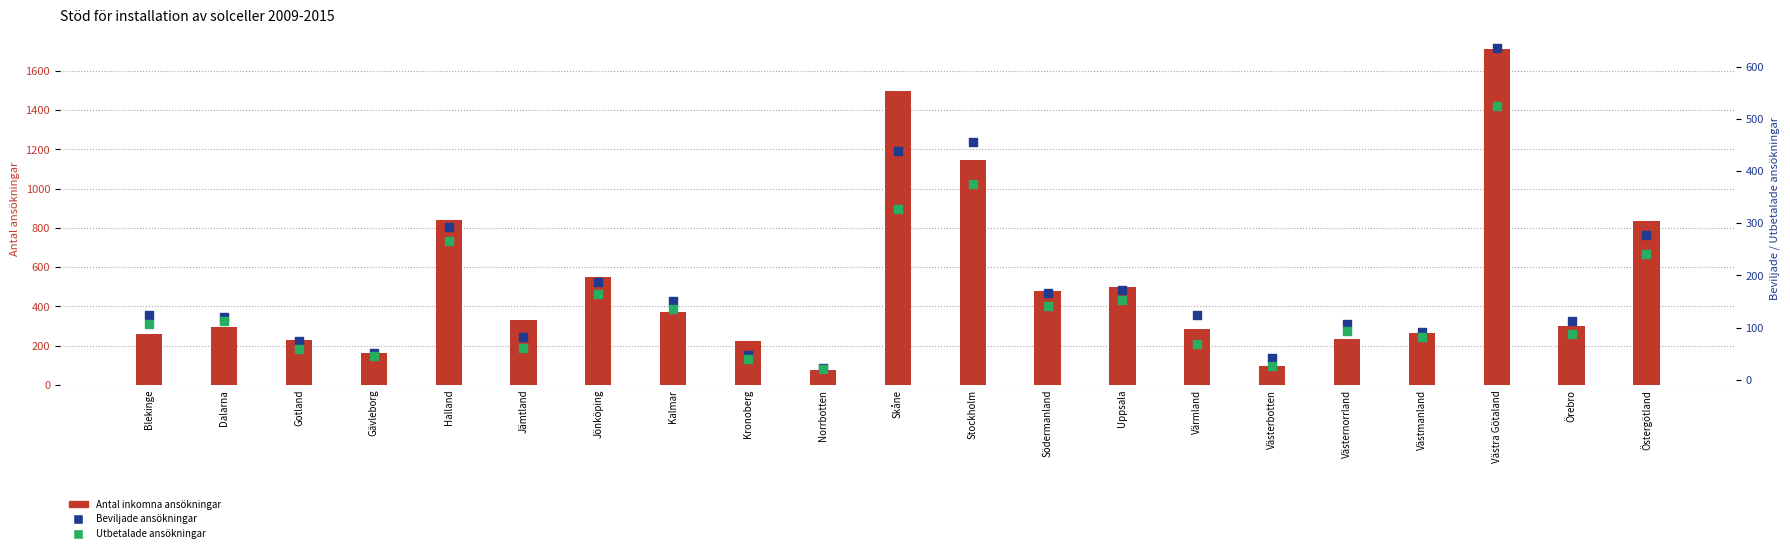

What are all the series names shown in the legend?

Antal inkomna ansökningar, Beviljade ansökningar, Utbetalade ansökningar